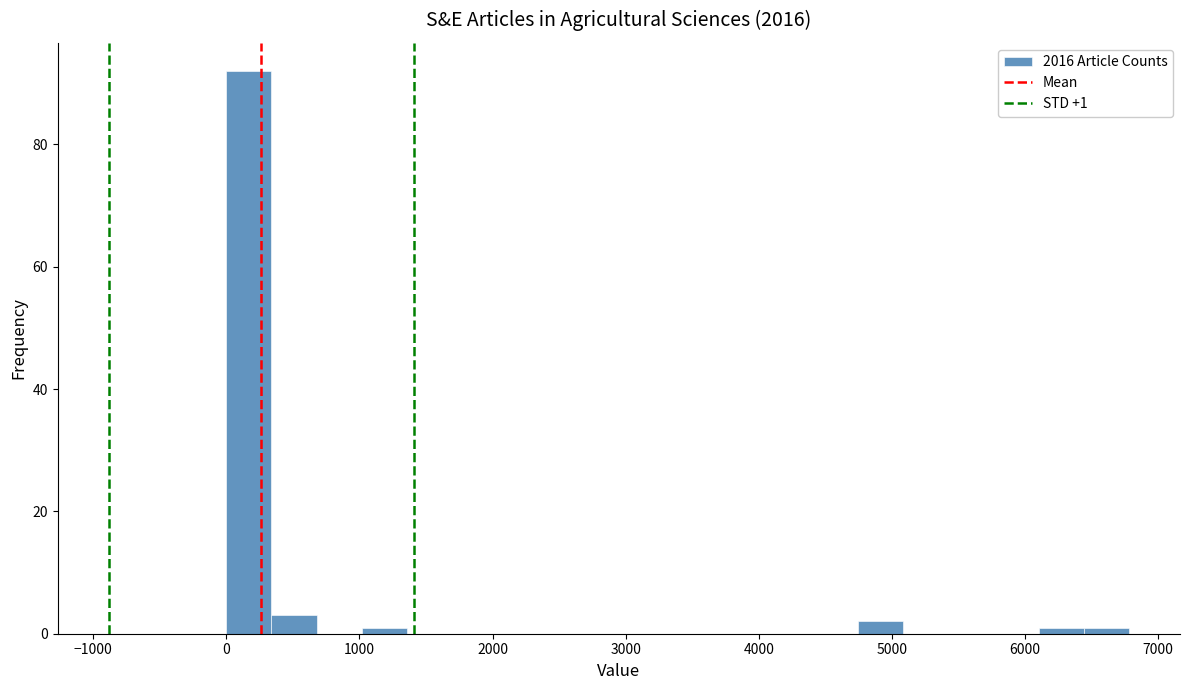

Around what value on the x-axis is the tallest bar? Give the approximate position of its centre, as read against the axis.

200